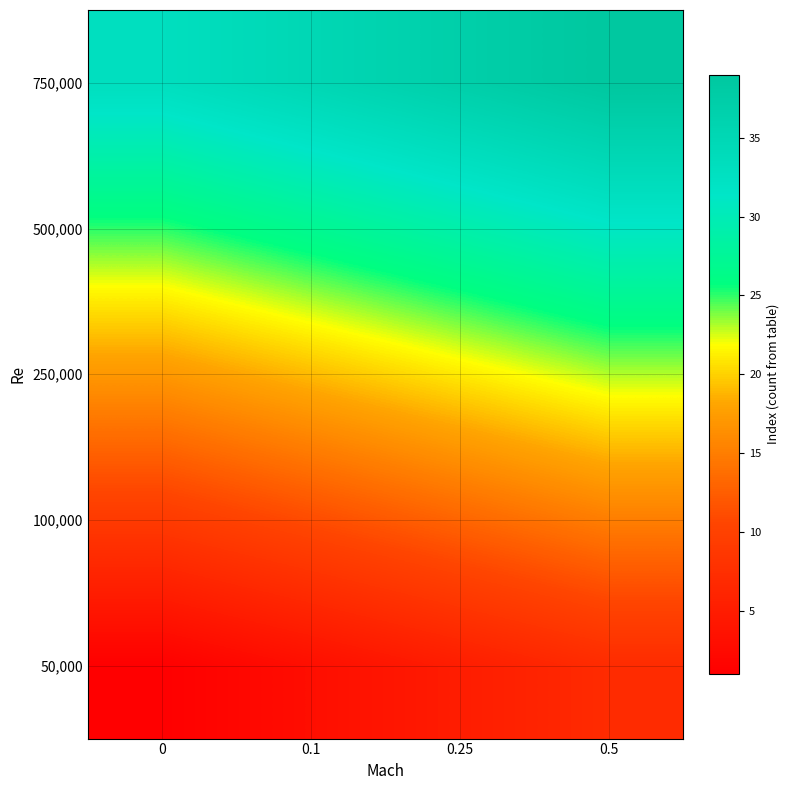

At how many categories does at least one series exceed 33?

3